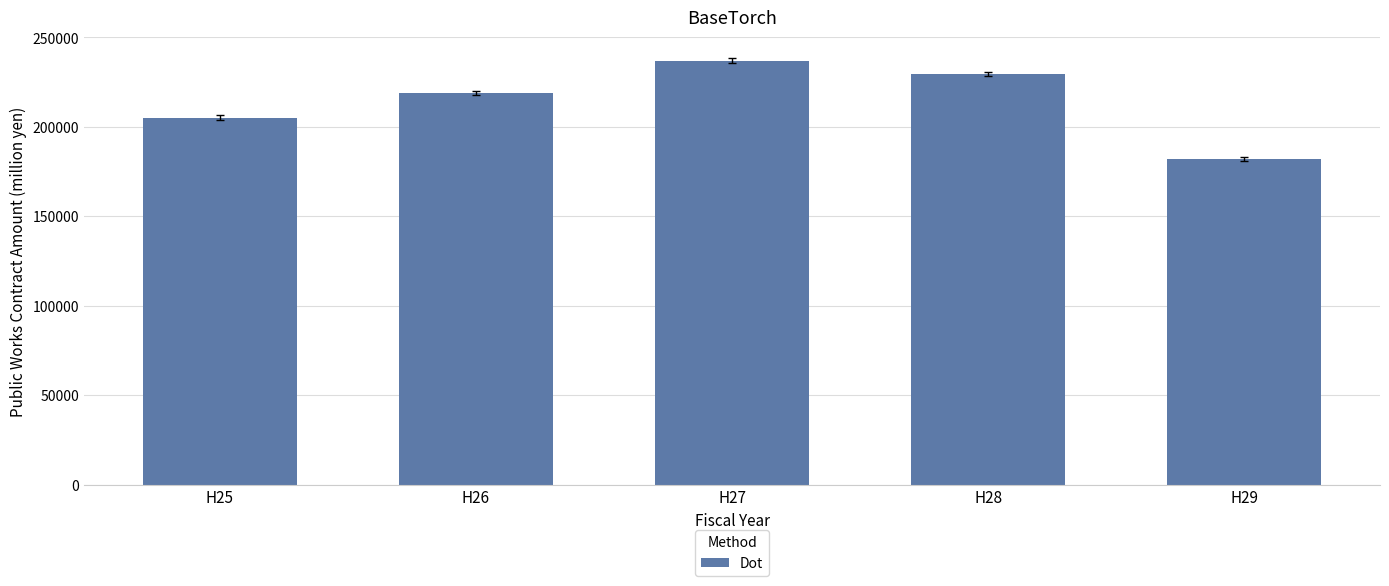

Reading left to right, transcribe all the data shown in this chart.

H25=204980	H26=218744	H27=236917	H28=229459	H29=182017